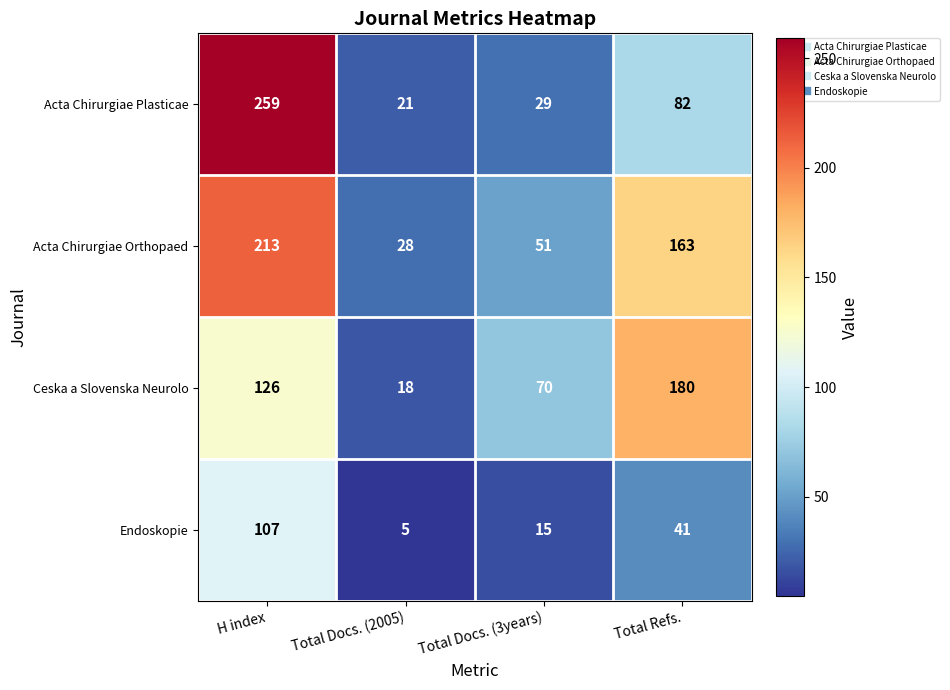

Rank the series by their maximum value, from highest to lowest.

Acta Chirurgiae Plasticae, Acta Chirurgiae Orthopaed, Ceska a Slovenska Neurolo, Endoskopie